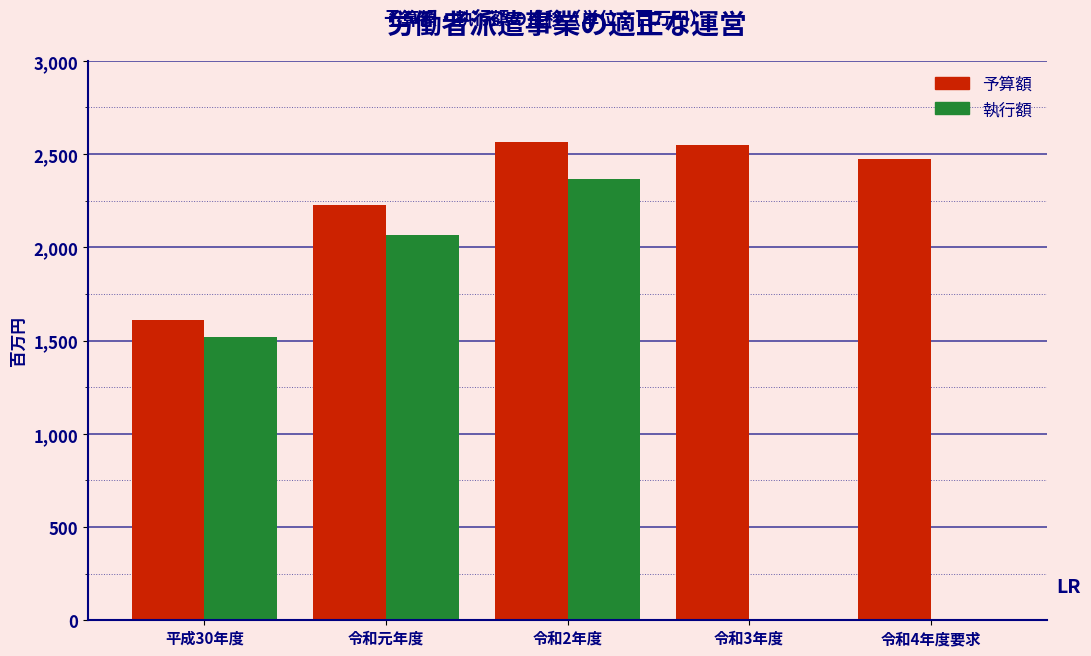

Reading left to right, what are all the values shown in this chart?

予算額: 平成30年度=1611	令和元年度=2225	令和2年度=2563	令和3年度=2551	令和4年度要求=2475
執行額: 平成30年度=1521	令和元年度=2064	令和2年度=2366	令和3年度=0	令和4年度要求=0